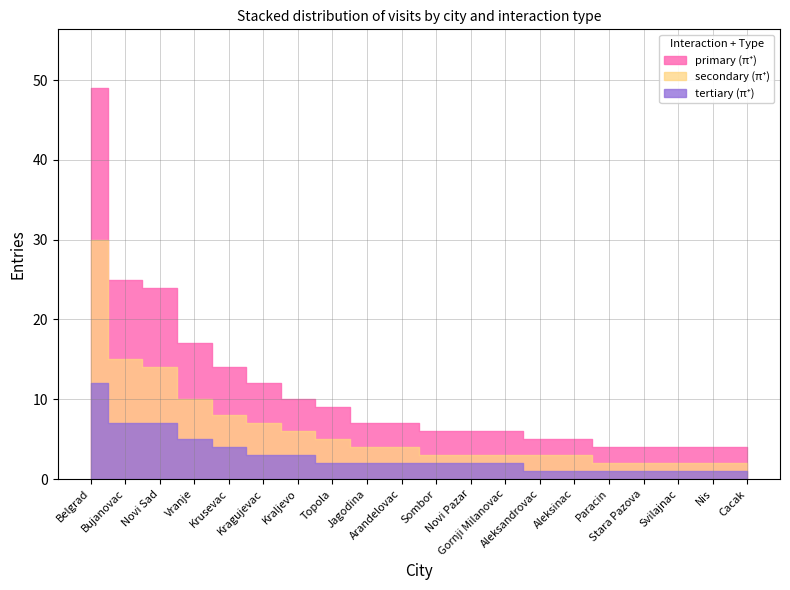

True or false: tertiary and secondary cross at least once.

False